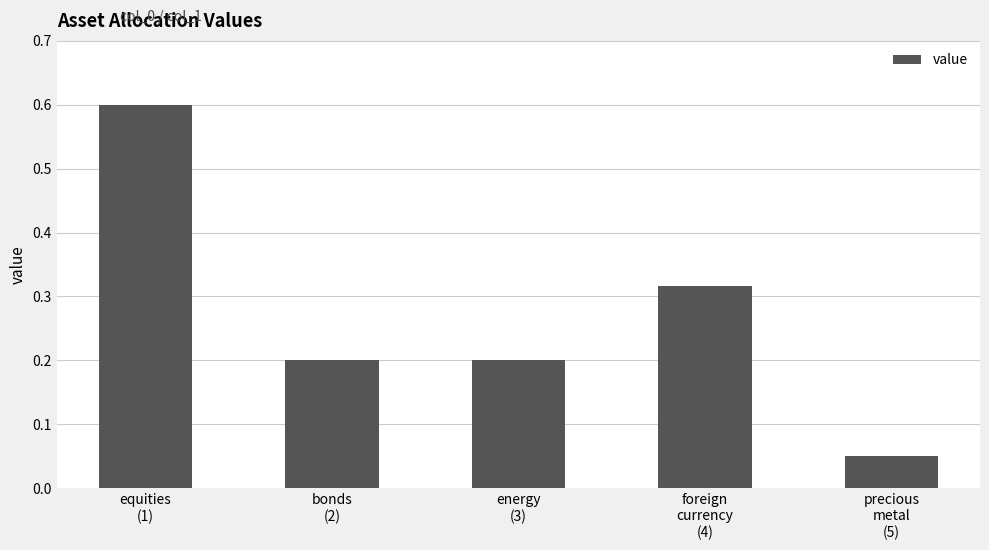

Does the chart contain any negative values?

No